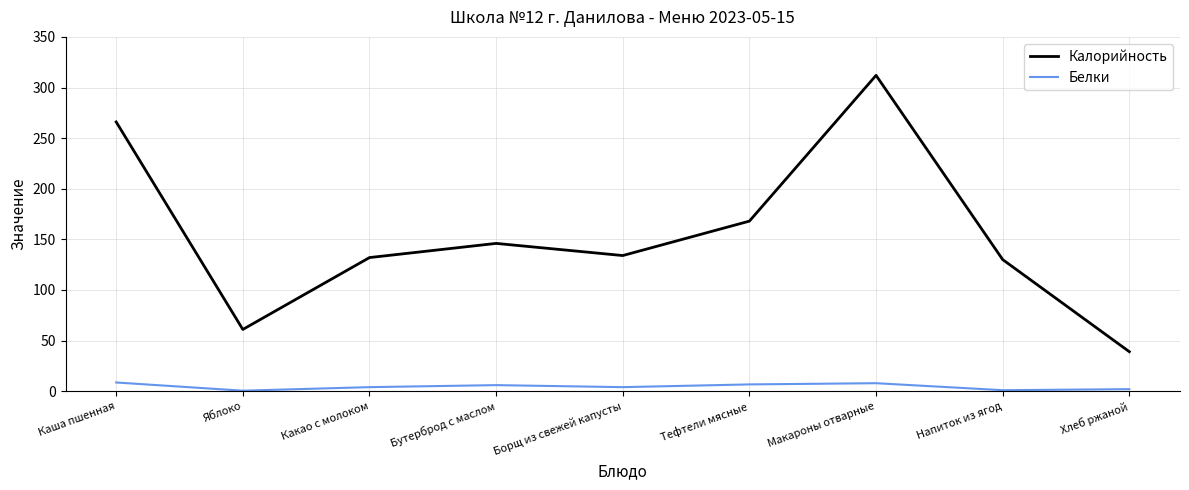

Is it true that Калорийность equals 27.5 at Яблоко?

False